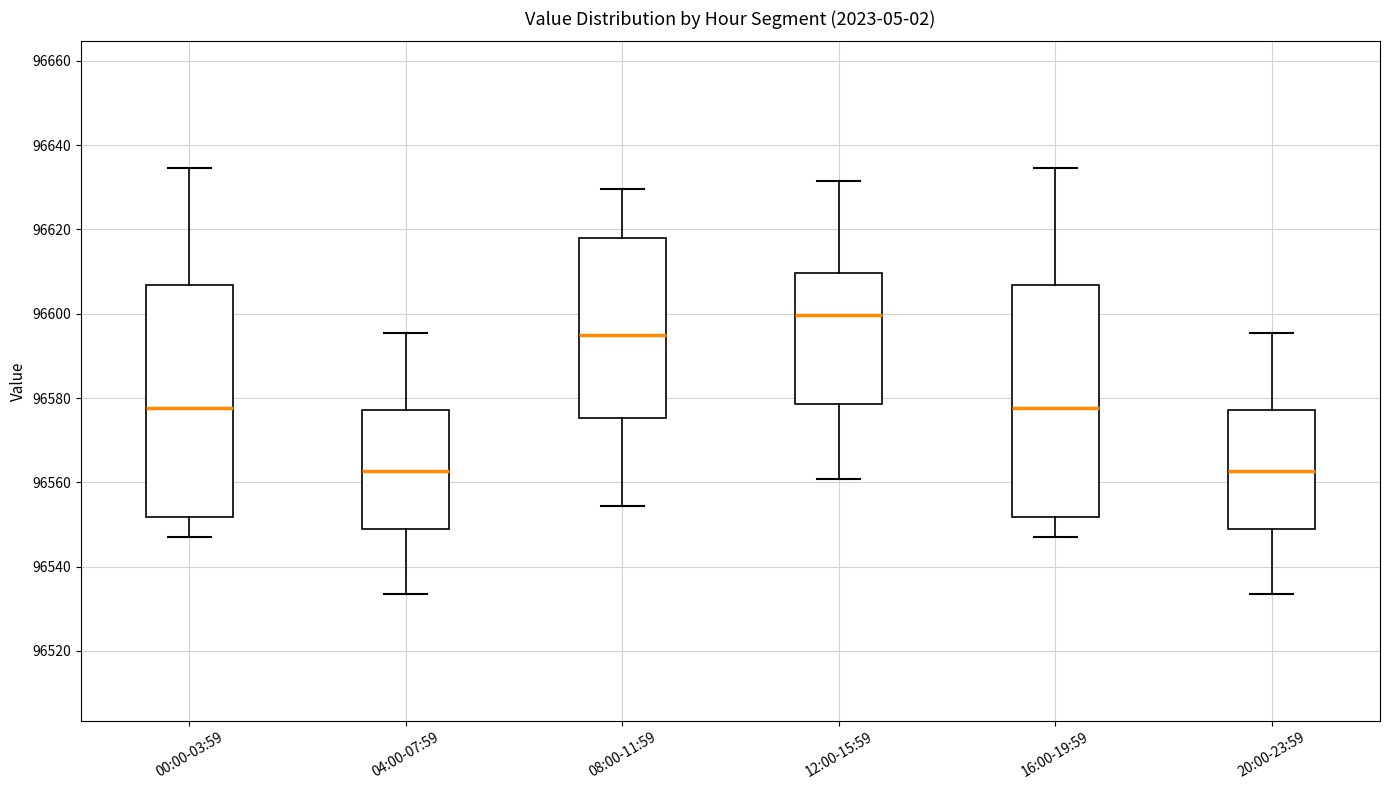

Reading left to right, transcribe this box plot: for each box, give where its median line is, the range the box spans, and where its two whiskers end, as read against the y-axis. The values are not printed on the chart, so give them approximately, as read against the axis.

00:00-03:59: median 96578, box 96552 to 96606, whiskers 96548 to 96634
04:00-07:59: median 96562, box 96550 to 96578, whiskers 96534 to 96596
08:00-11:59: median 96594, box 96576 to 96618, whiskers 96554 to 96630
12:00-15:59: median 96600, box 96578 to 96610, whiskers 96560 to 96632
16:00-19:59: median 96578, box 96552 to 96606, whiskers 96548 to 96634
20:00-23:59: median 96562, box 96550 to 96578, whiskers 96534 to 96596